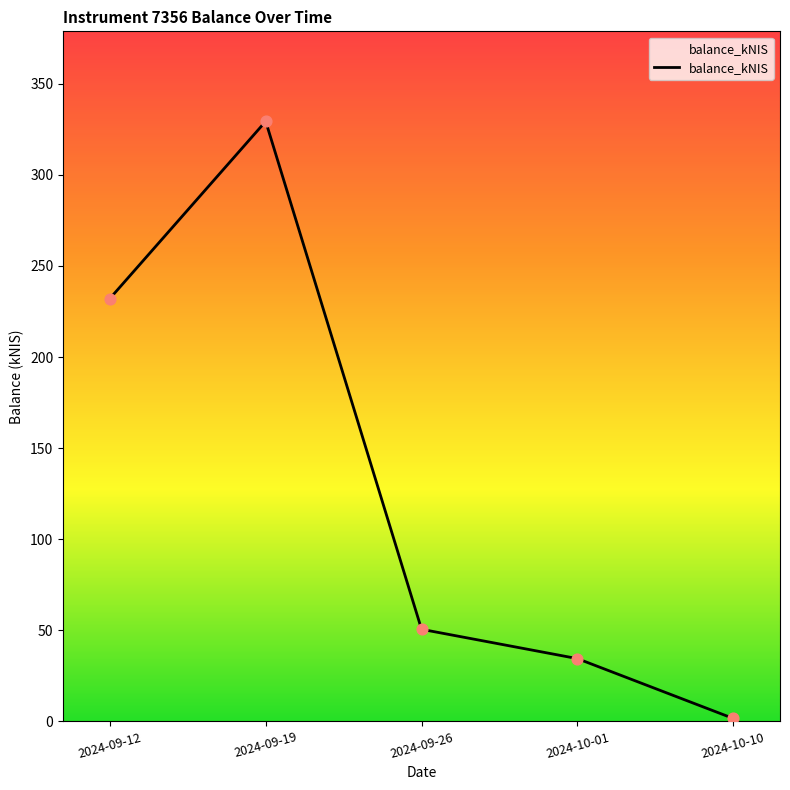

What is the change in value from 2024-09-12 to 2024-10-10?

-230.5